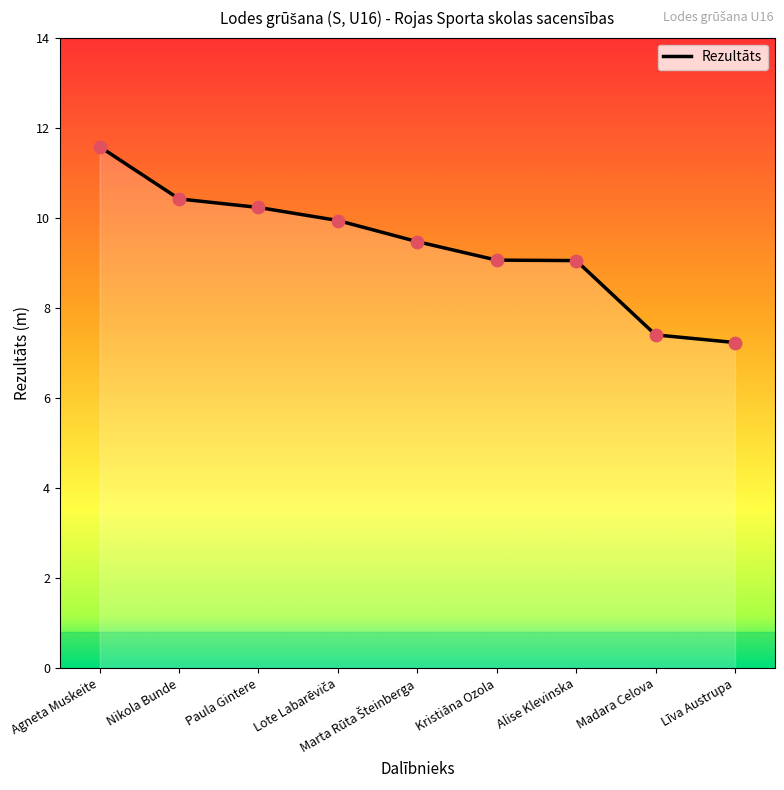

What is the change in value from Agneta Muskeite to Madara Celova?

-4.2